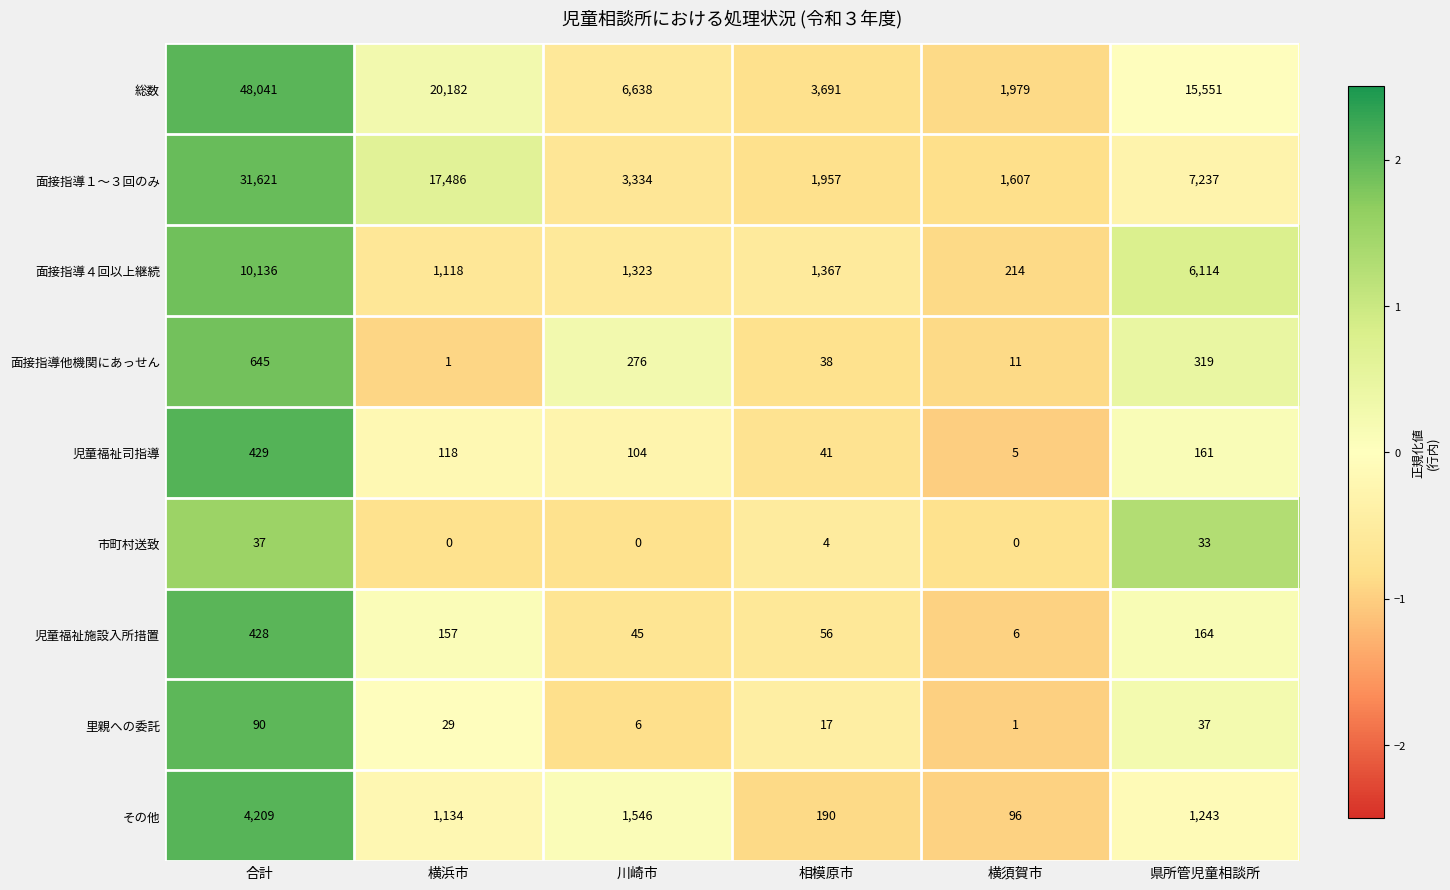

At which label is 面接指導他機関にあっせん closest to 323?

県所管児童相談所